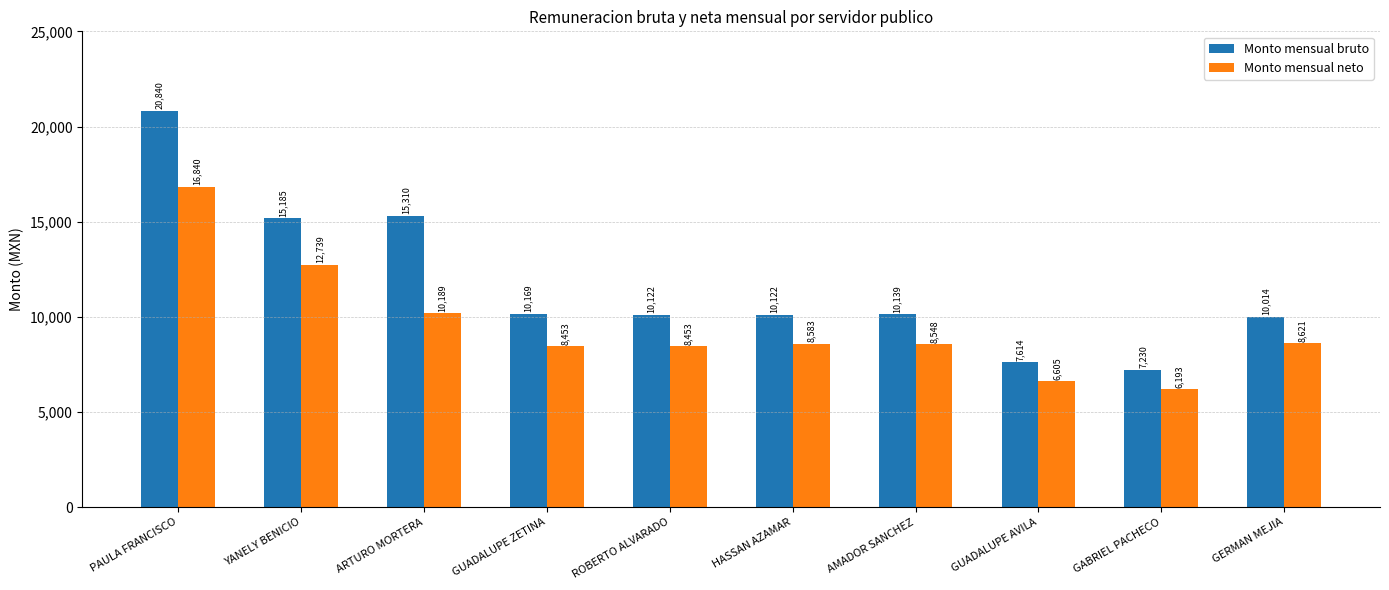

What are all the series names shown in the legend?

Monto mensual bruto, Monto mensual neto